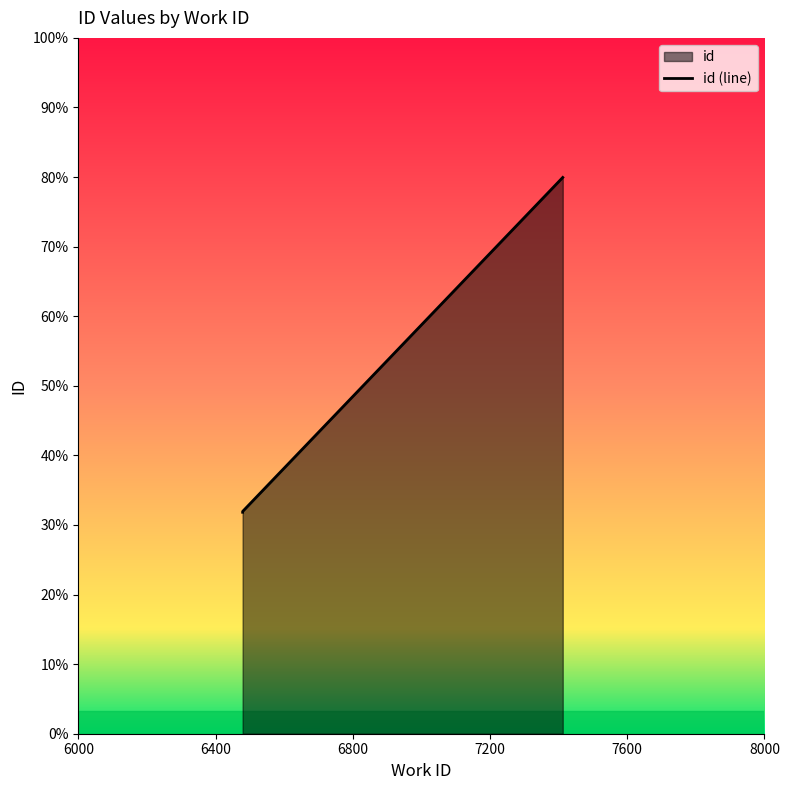

Which category has the highest value across all series?

7412